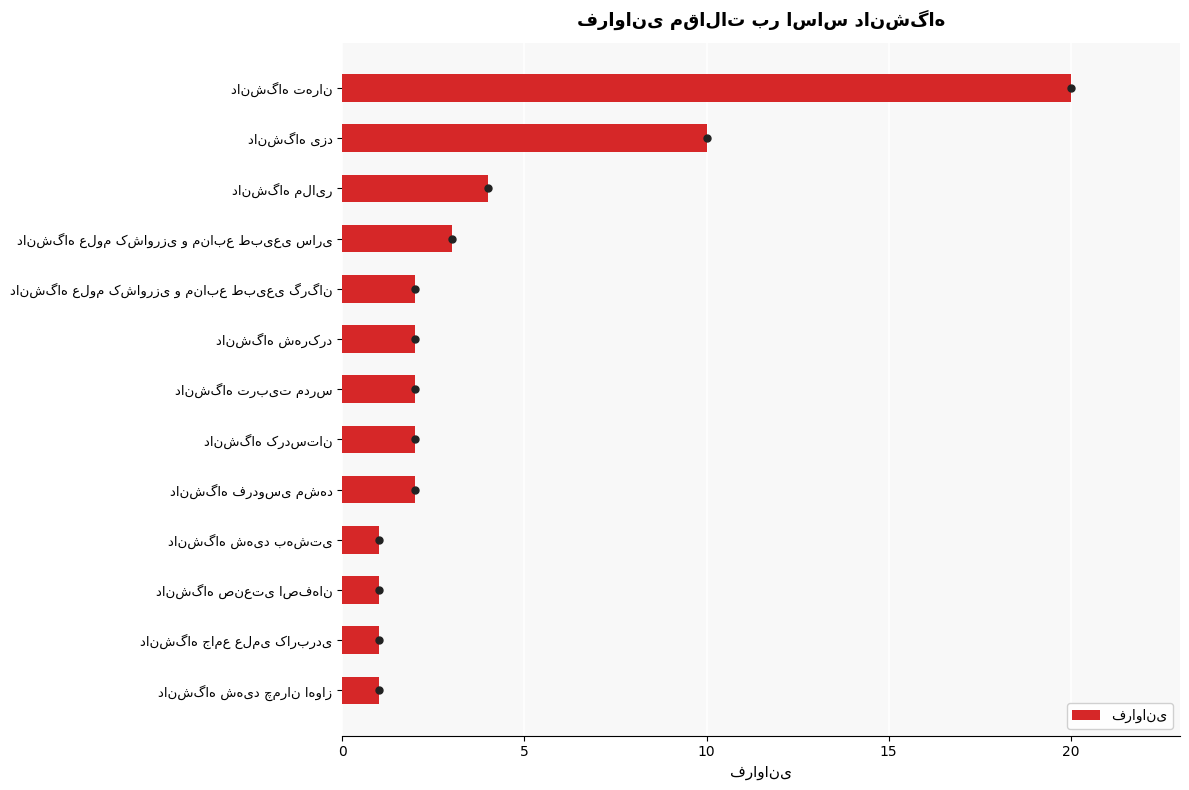

What is the average value?

4